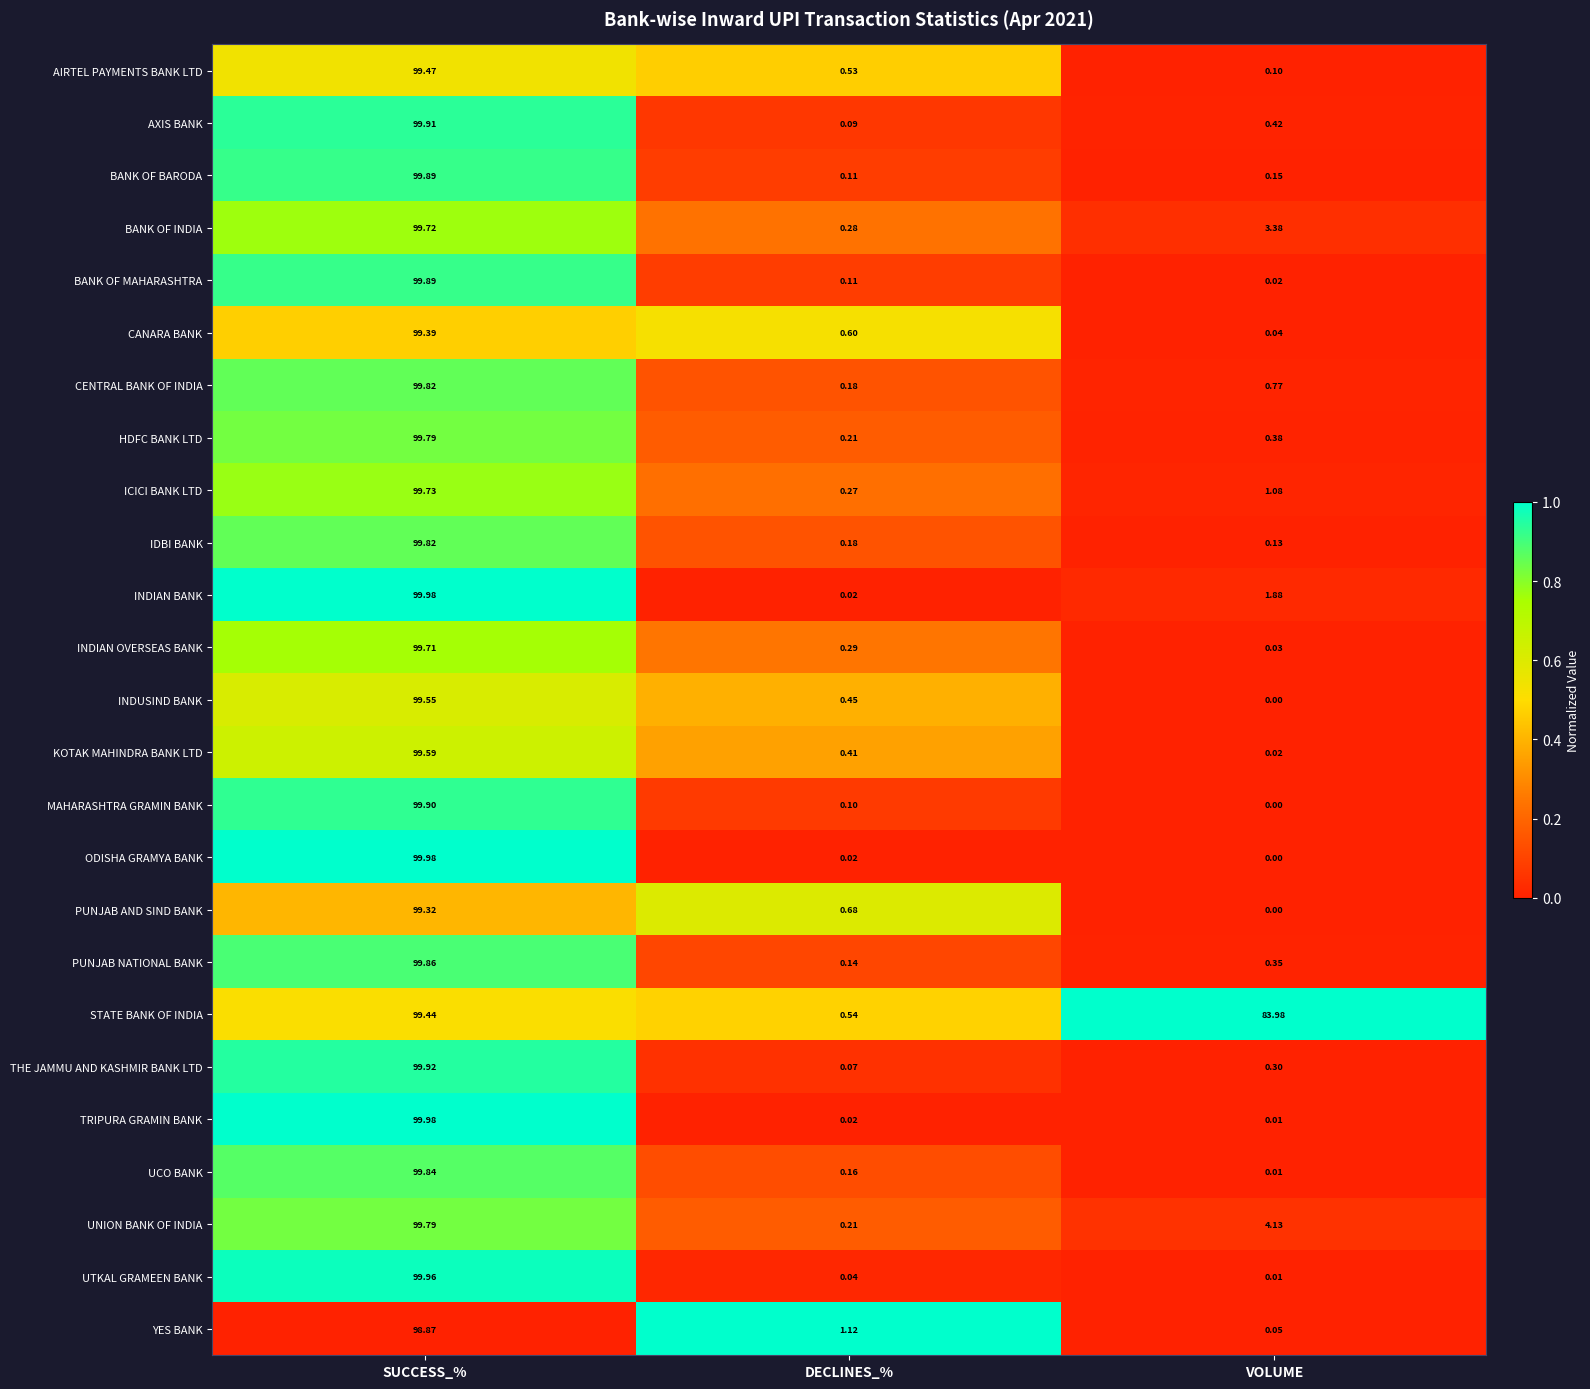

Between SUCCESS_% and VOLUME, which series saw the biggest shift?

ODISHA GRAMYA BANK